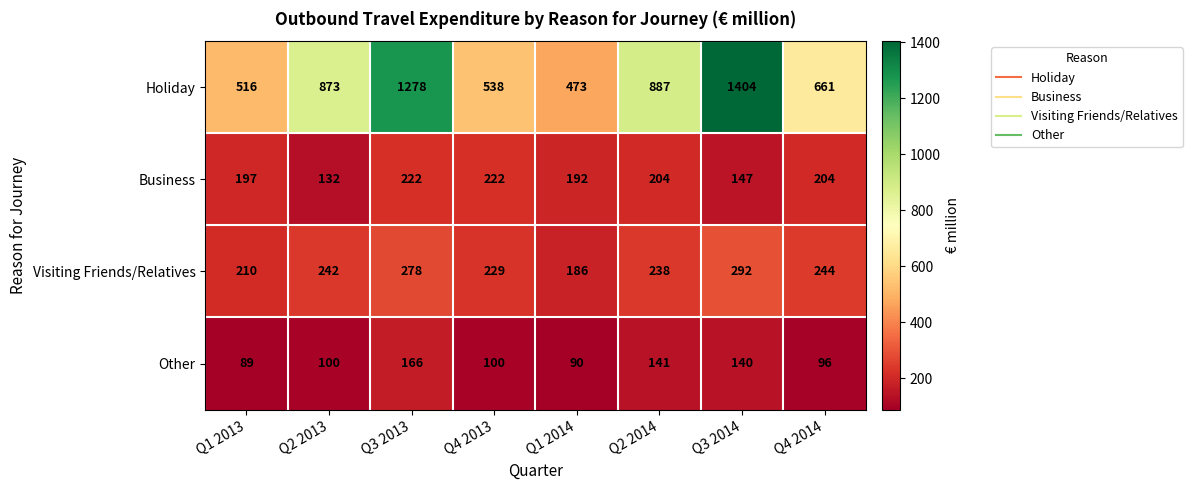

What is the difference between the maximum and second lowest values in the Visiting Friends/Relatives series?

82